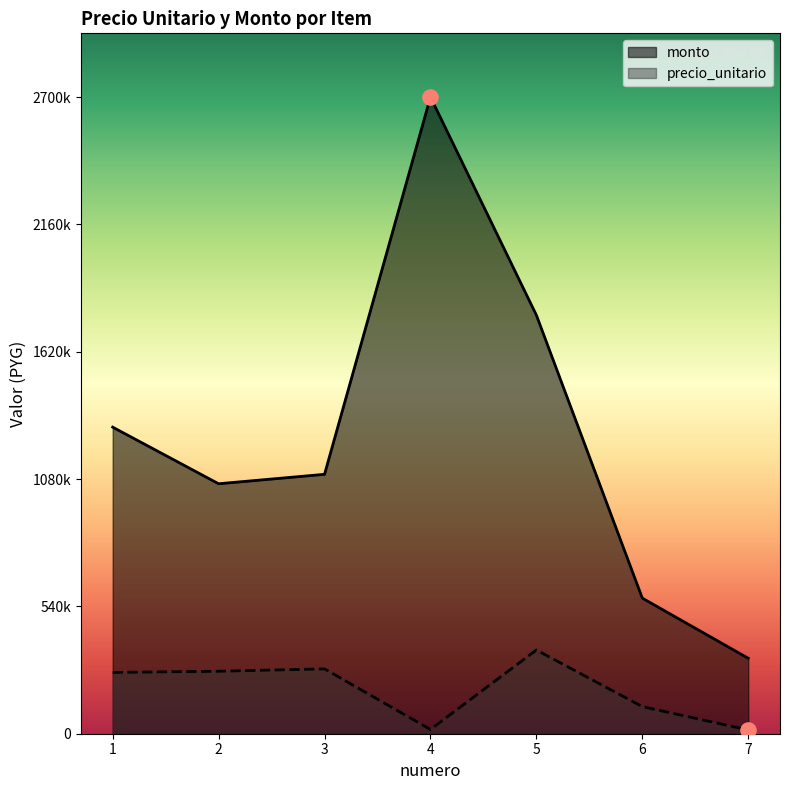

Which series has the largest total across all categories?

monto